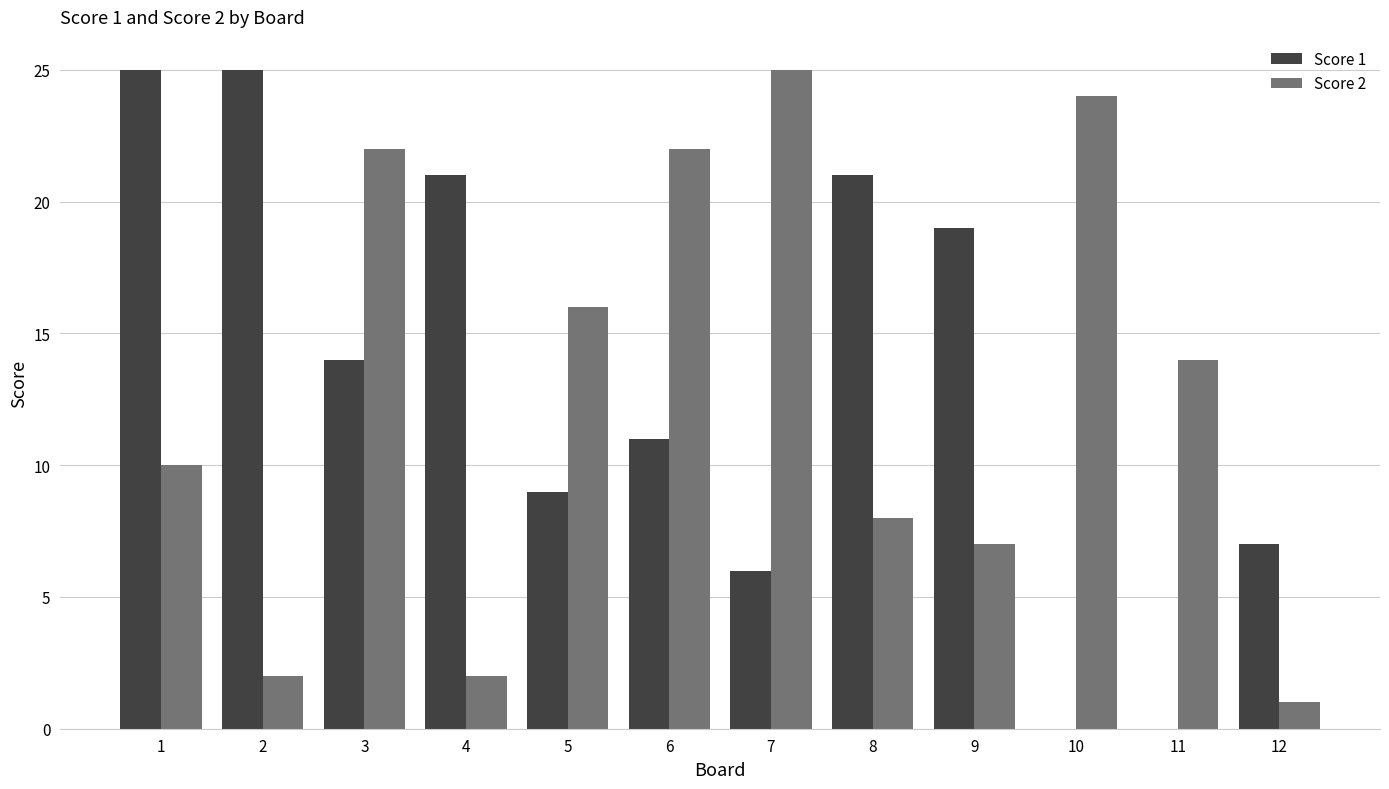

What is the difference between the Score 2 values at 6 and 8?

14